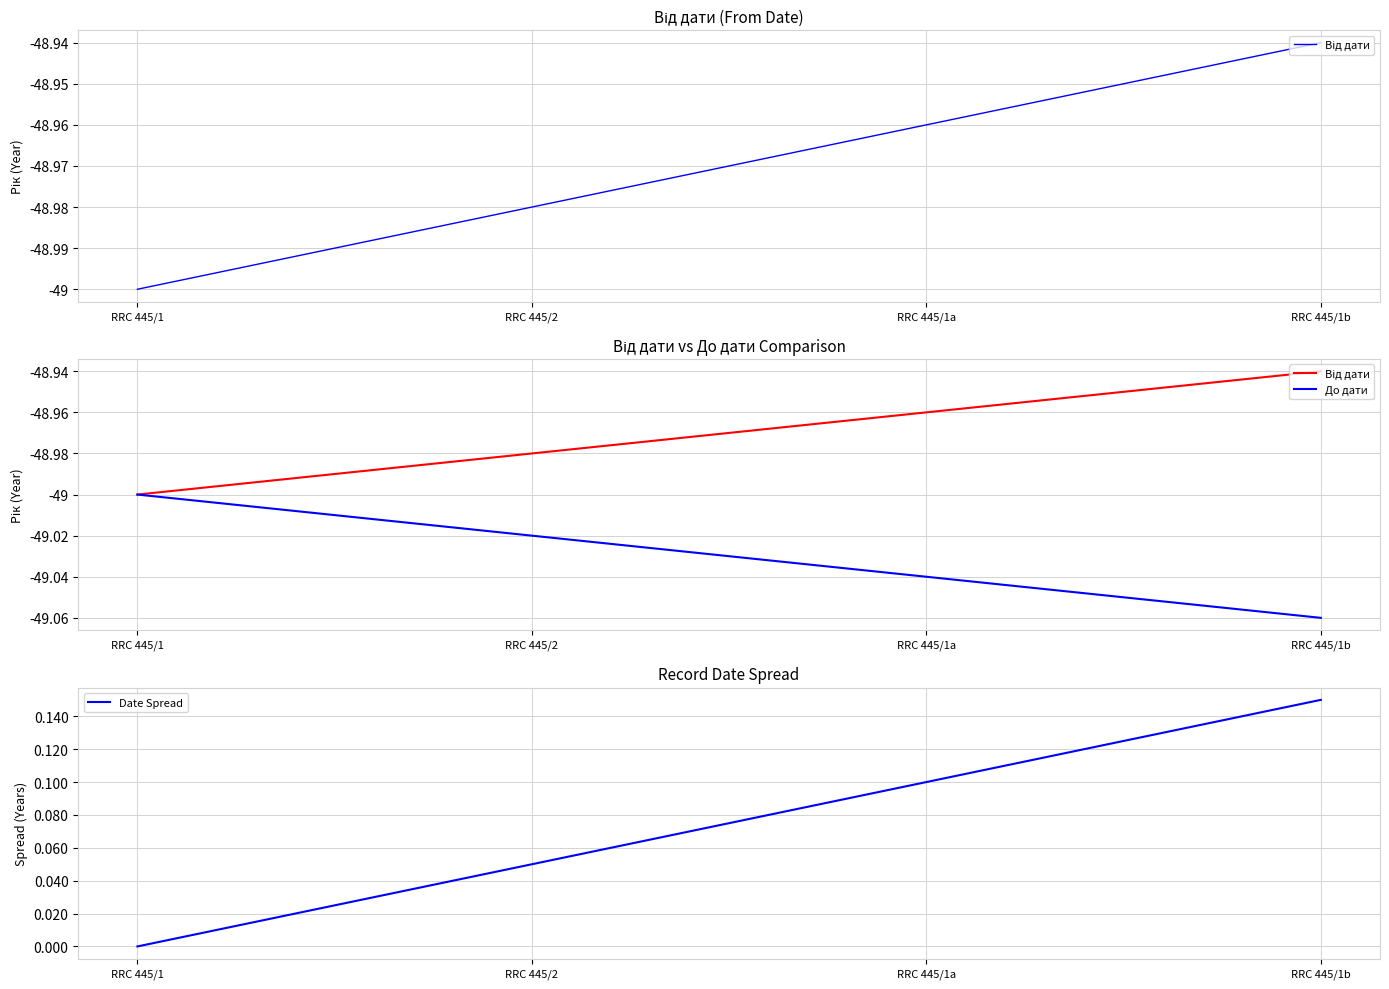

Reading left to right, list all the values displayed in this chart.

Від дати: RRC 445/1=-49.0	RRC 445/2=-49.0	RRC 445/1a=-49.0	RRC 445/1b=-48.9
До дати: RRC 445/1=-49.0	RRC 445/2=-49.0	RRC 445/1a=-49.0	RRC 445/1b=-49.1
Date Spread: RRC 445/1=0.0	RRC 445/2=0.1	RRC 445/1a=0.1	RRC 445/1b=0.2